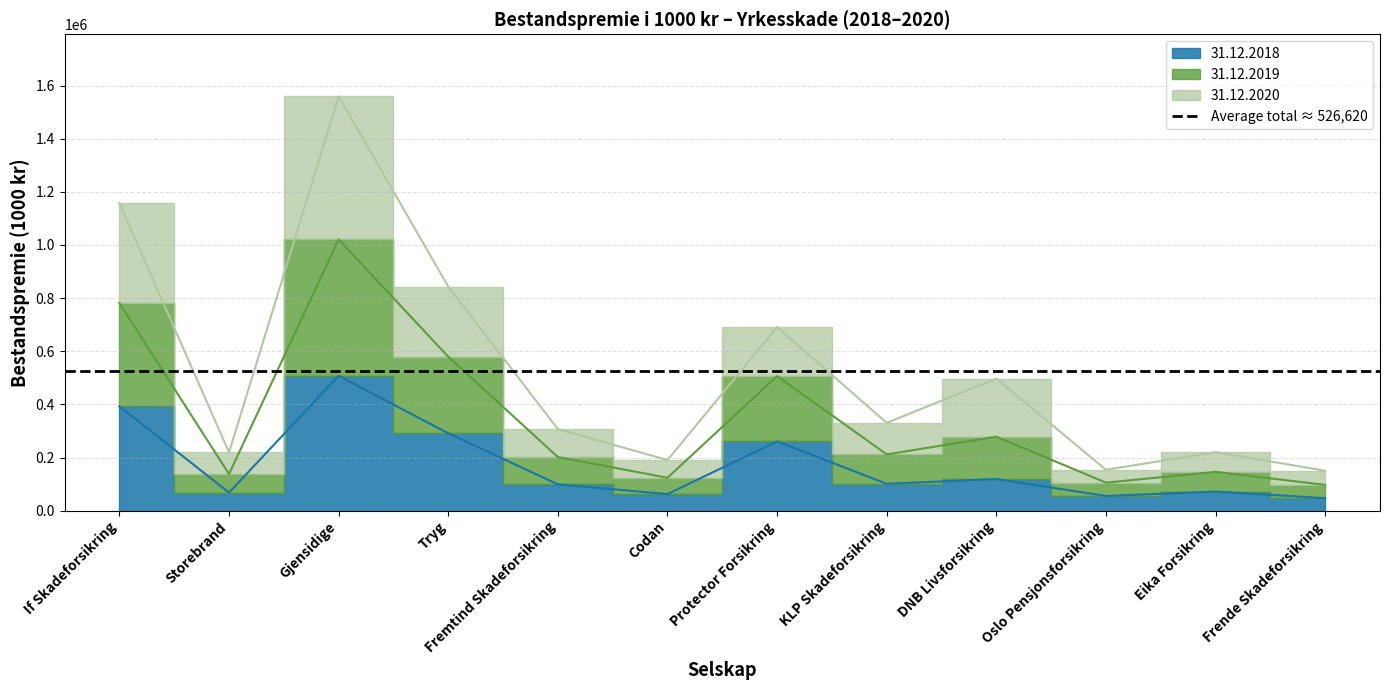

What is the difference between the maximum and minimum values in the 31.12.2018 series?

460638